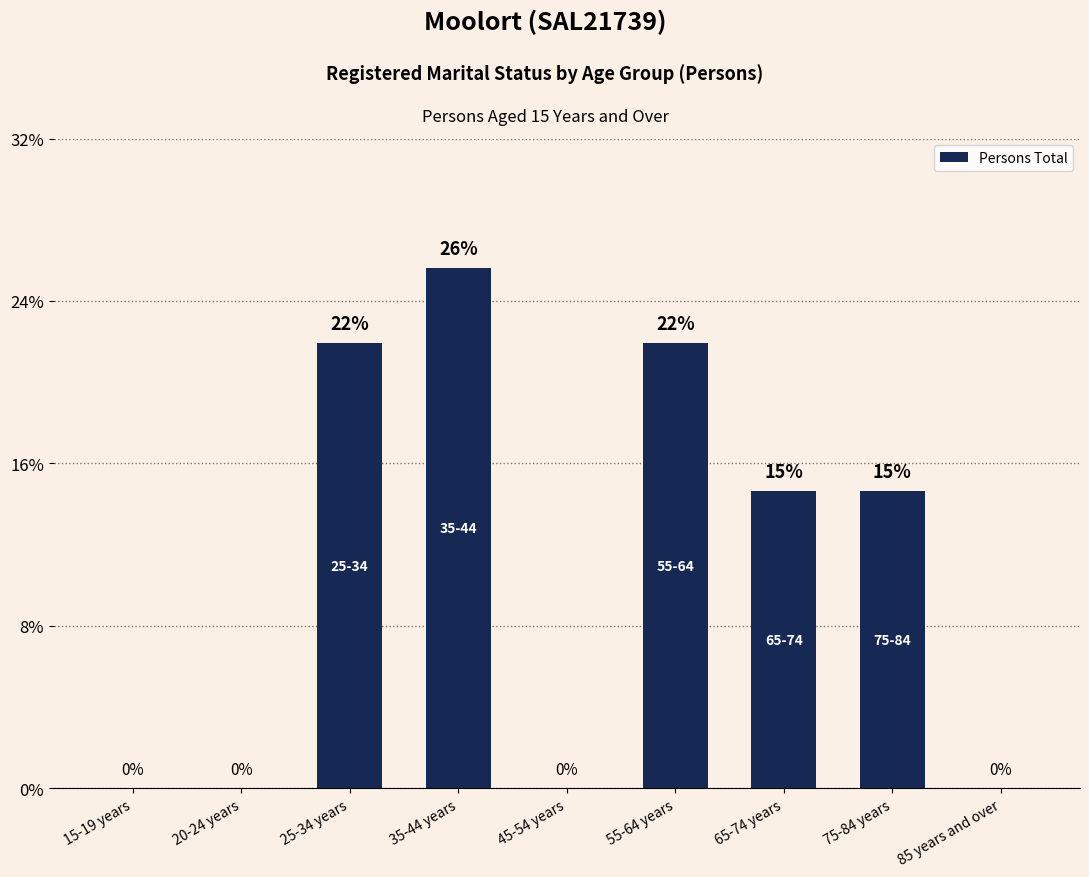

What is the sum of the values at 75-84 years and 20-24 years?

14.8